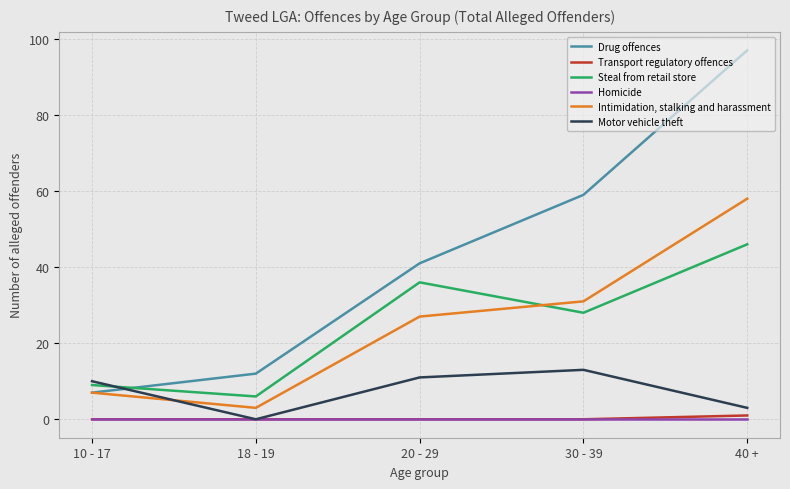

What is the sum of the Drug offences values at 18 - 19 and 20 - 29?

53